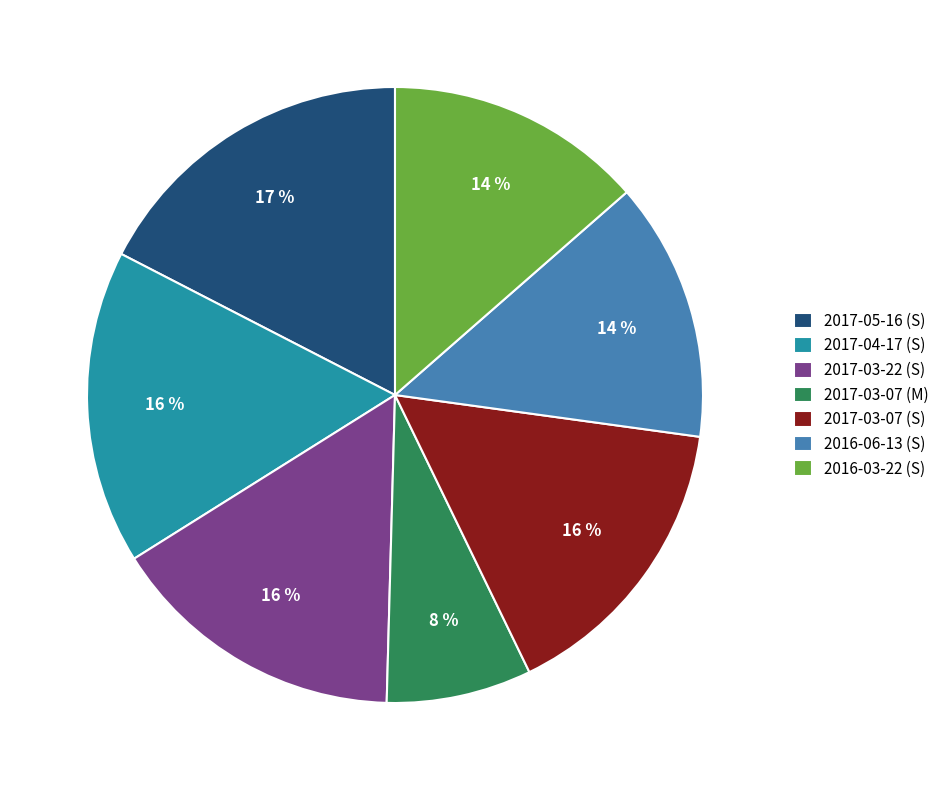

Which category has the smallest portion of the pie?

2017-03-07 (M)